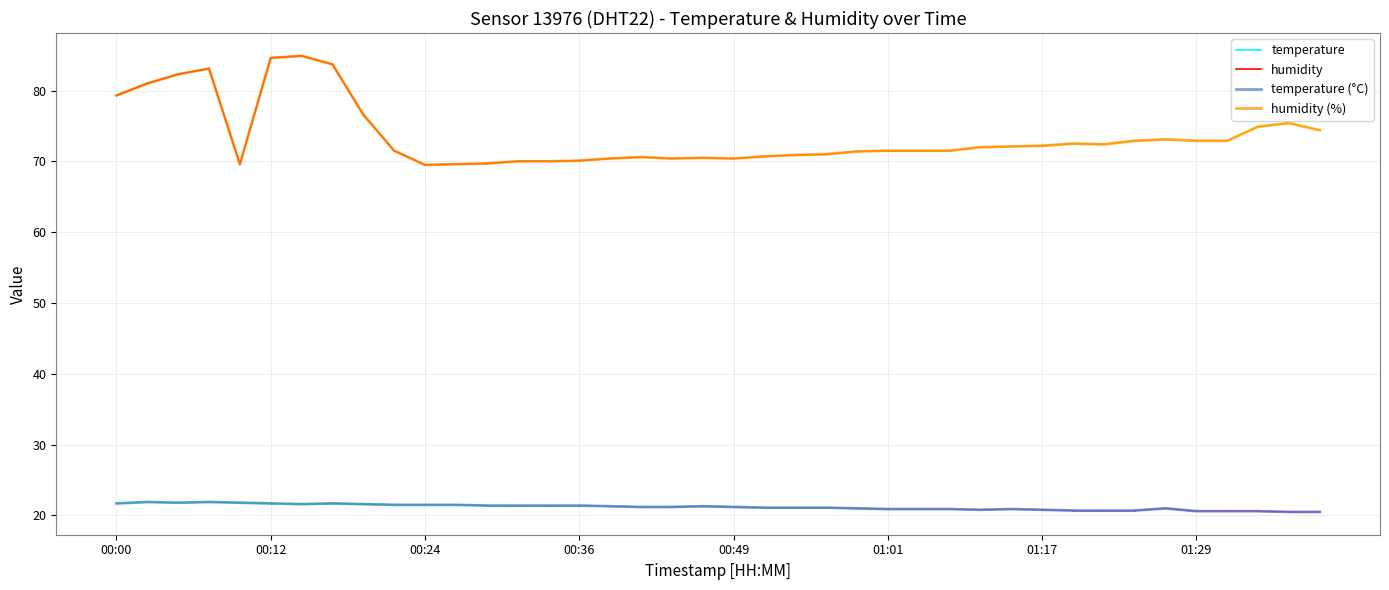

What is the sum of all humidity values?

1514.5